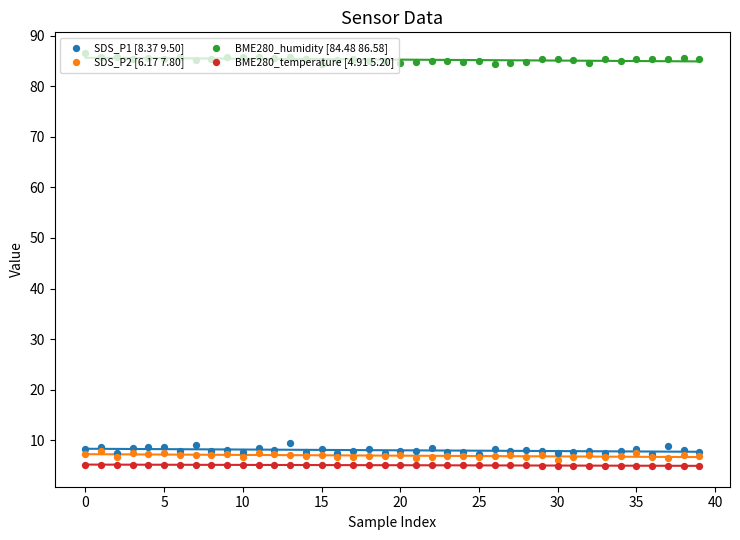

Which series contains the highest Y value?

BME280_humidity [84.48 86.58]